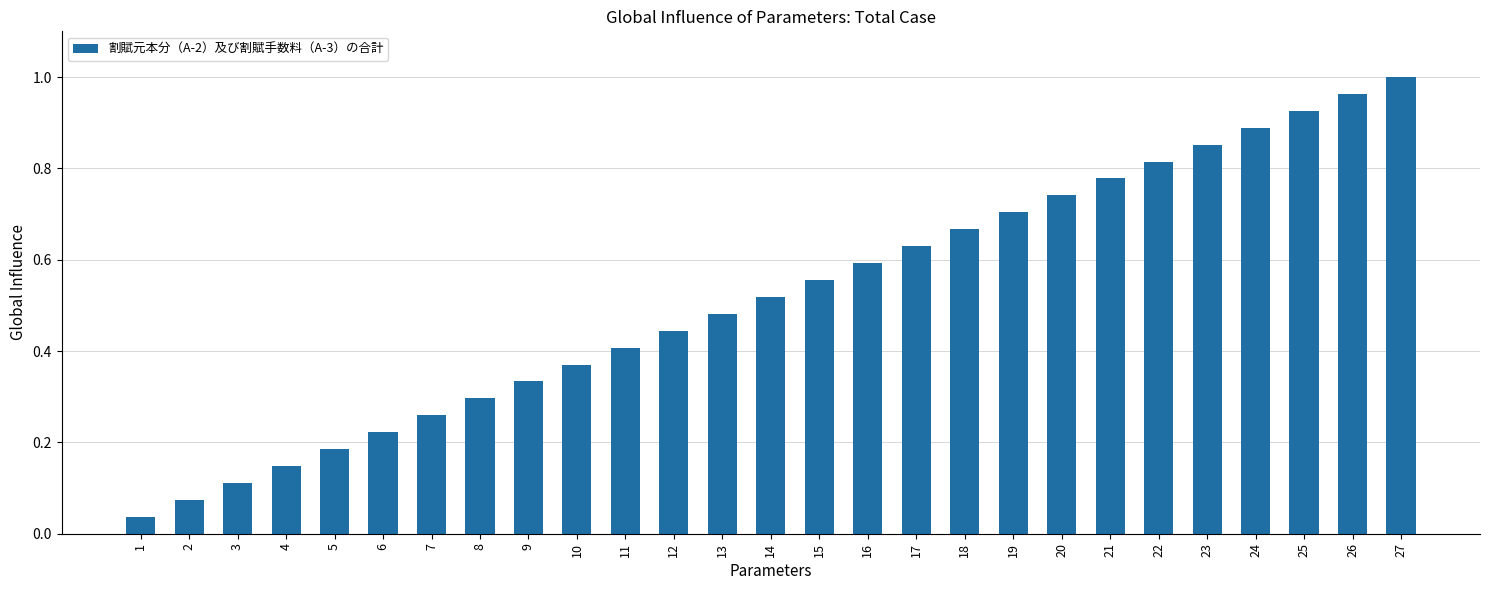

Rank the categories by value from lowest to highest.

1, 2, 3, 4, 5, 6, 7, 8, 9, 10, 11, 12, 13, 14, 15, 16, 17, 18, 19, 20, 21, 22, 23, 24, 25, 26, 27